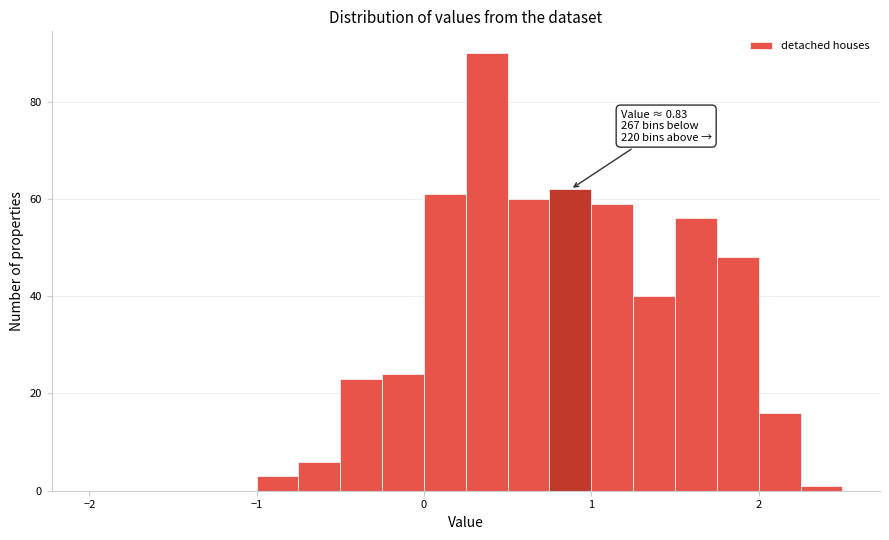

Read against the x-axis, roughly where is the centre of the tallest bar?

0.4